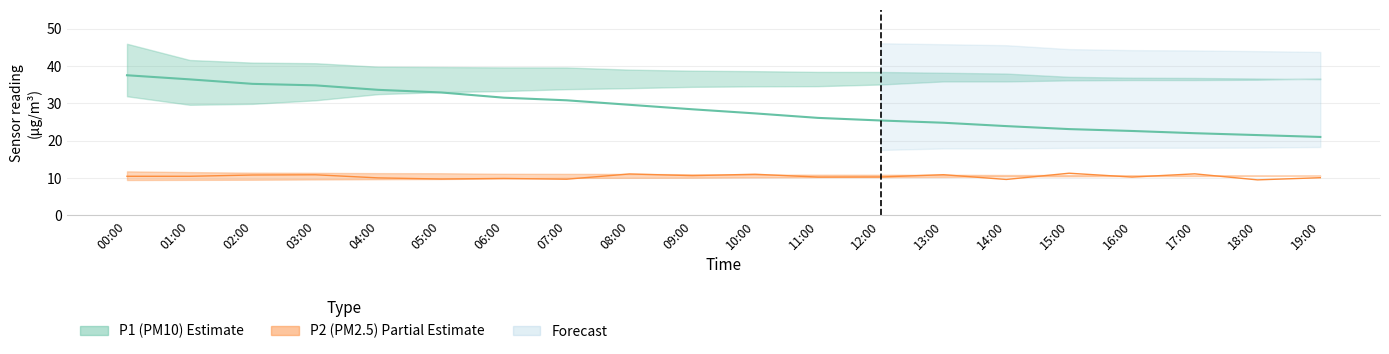

What is the sum of all P2_upper values?

221.3